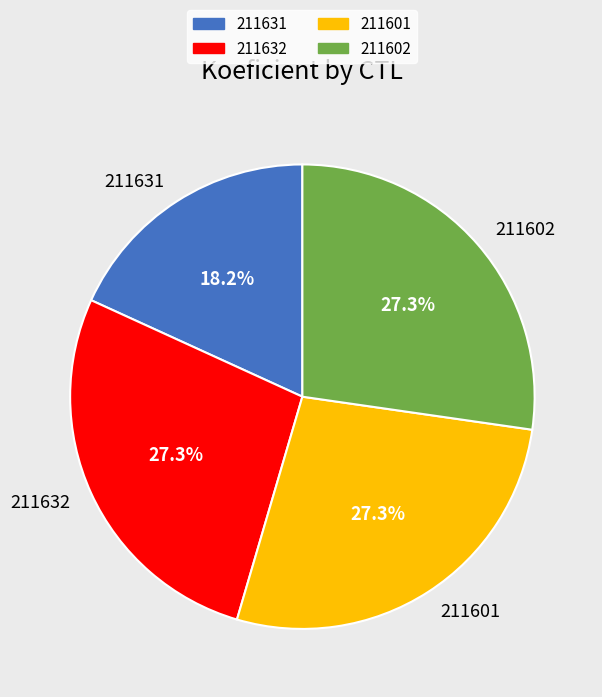

Which slice is the smallest?

211631